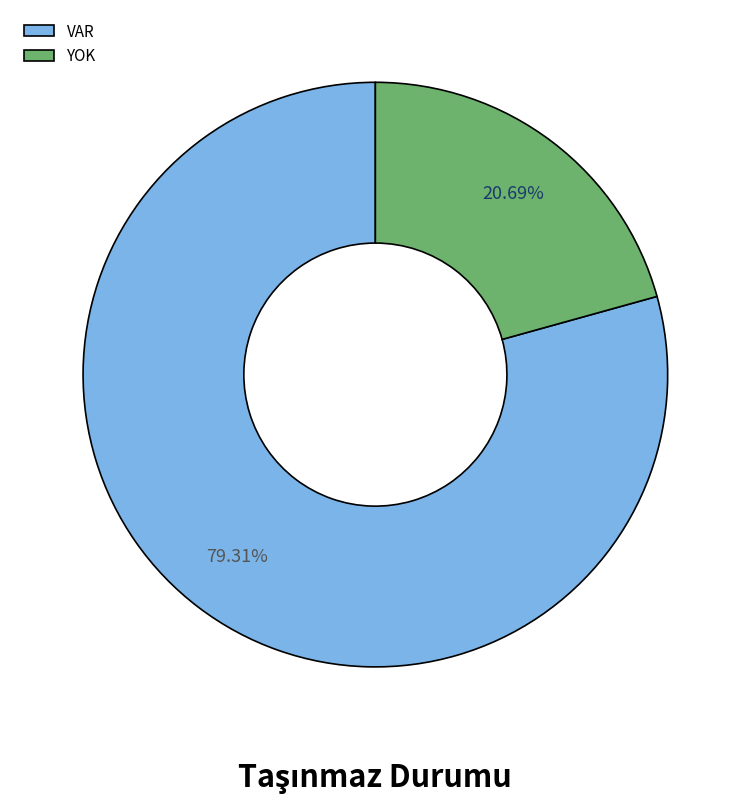

Rank the categories by value from highest to lowest.

VAR, YOK